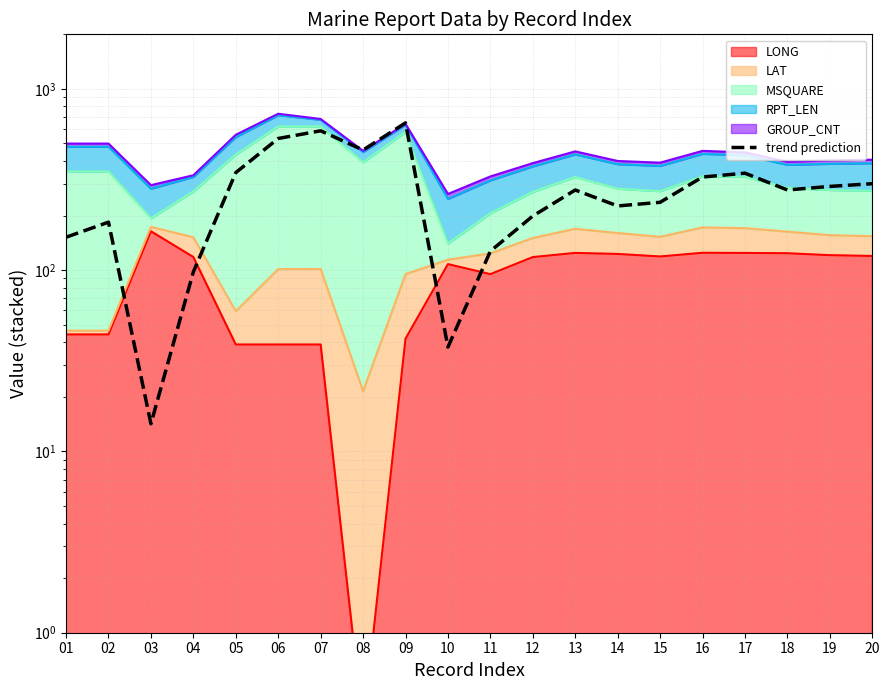

The chart shows a value of 286.8 at 09. True or false?

False